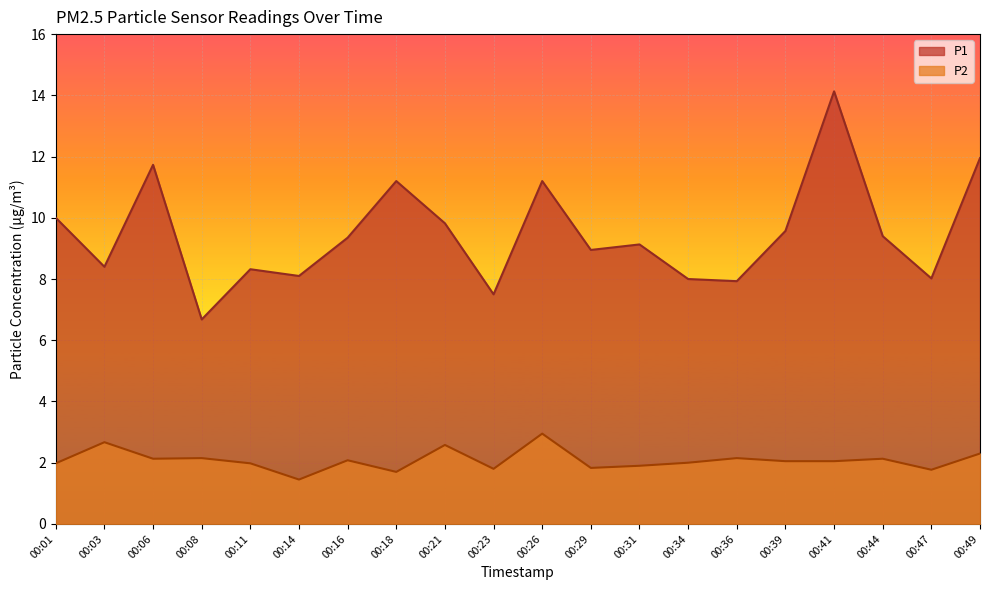

True or false: P1 and P2 intersect in this chart.

False